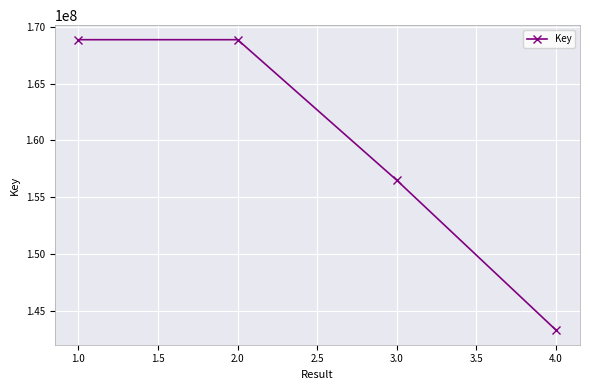

True or false: the data has more than 1 interior local peaks.

False